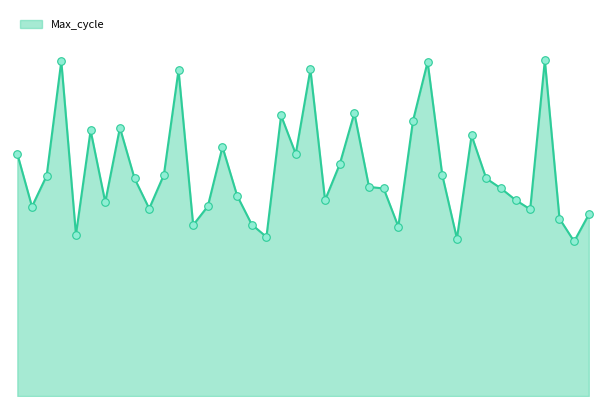

How many lines are shown in the chart?

1